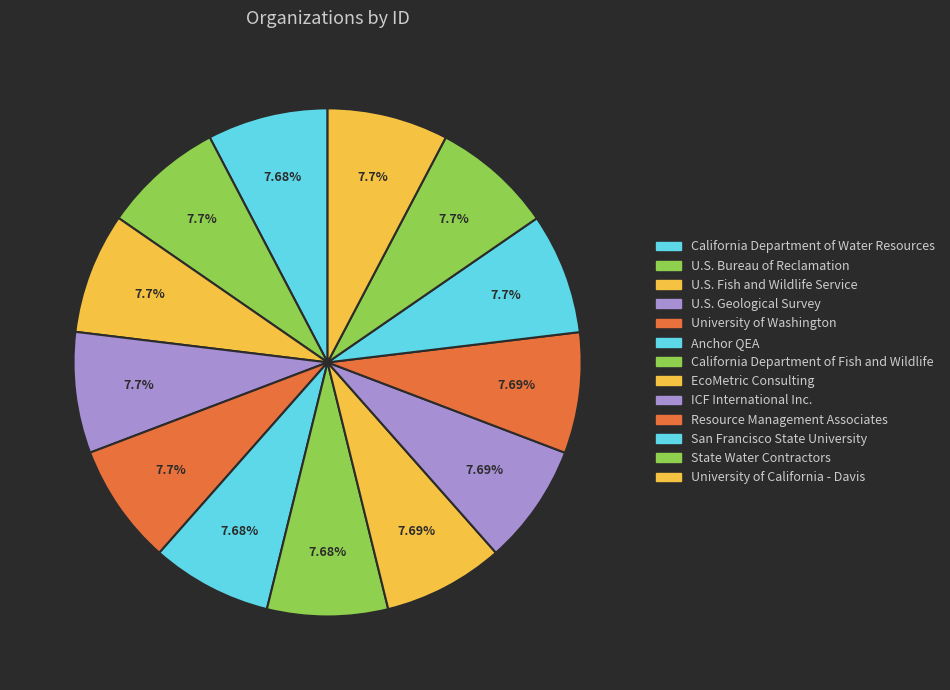

How many segments does this pie chart have?

13